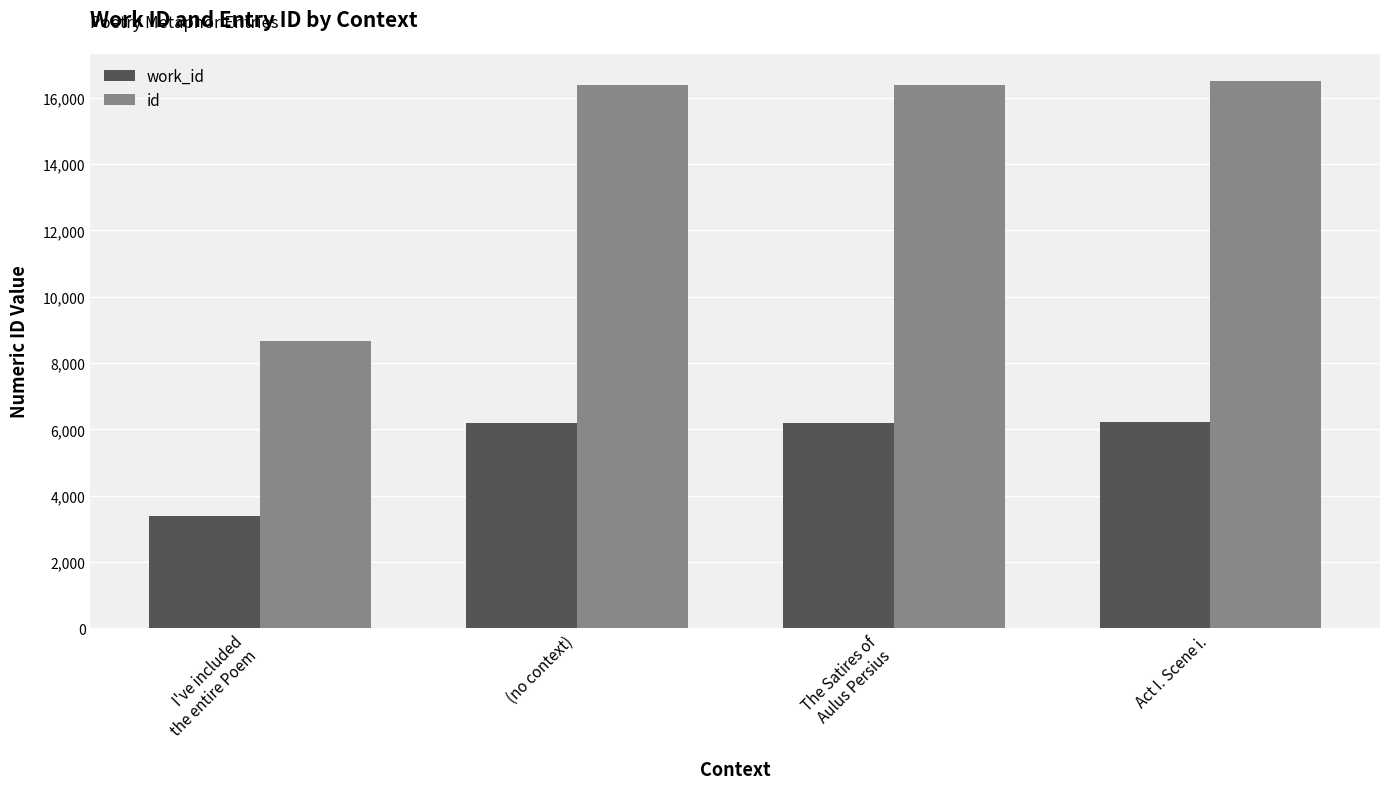

How many data points in id are less than 16397?

2